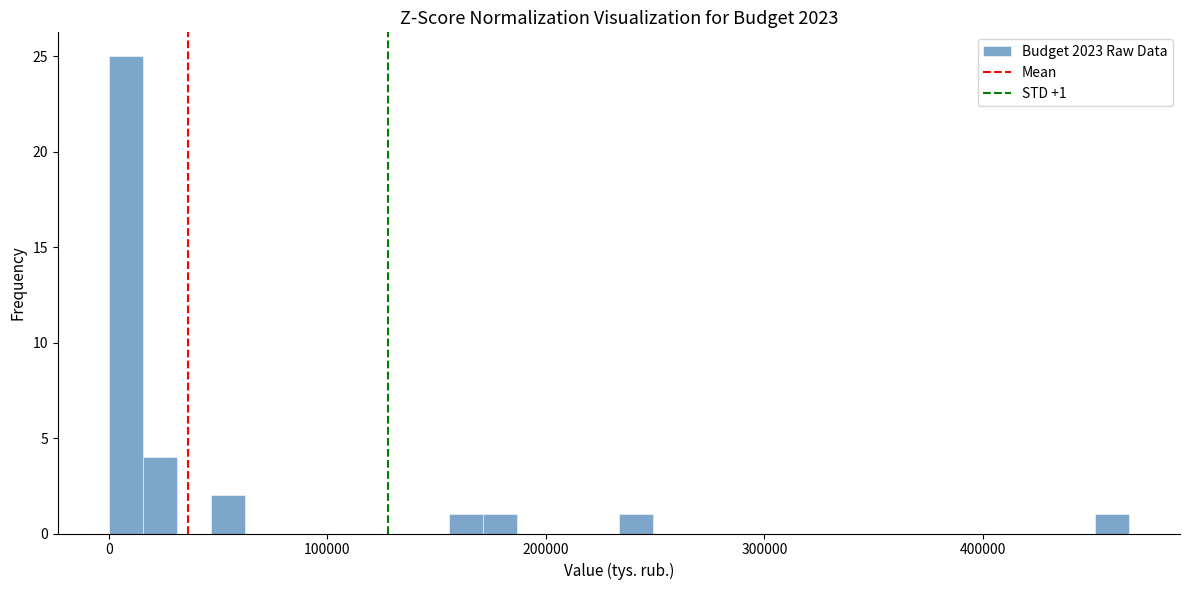

Around what value on the x-axis is the tallest bar? Give the approximate position of its centre, as read against the axis.

10000